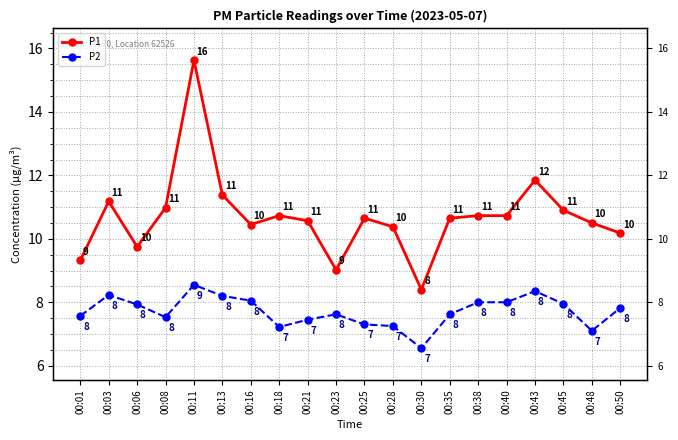

How many data points in P1 are above 10?

16